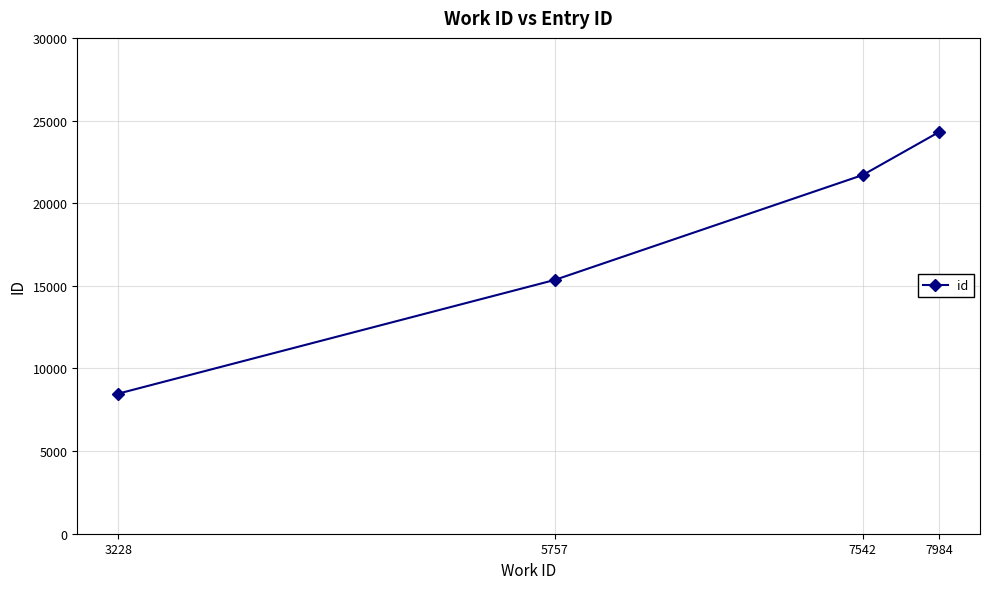

How many distinct data groups are displayed?

1